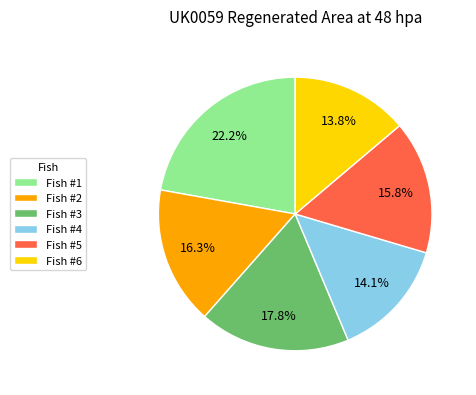

The Fish #5 slice represents 23% of the pie. True or false?

False